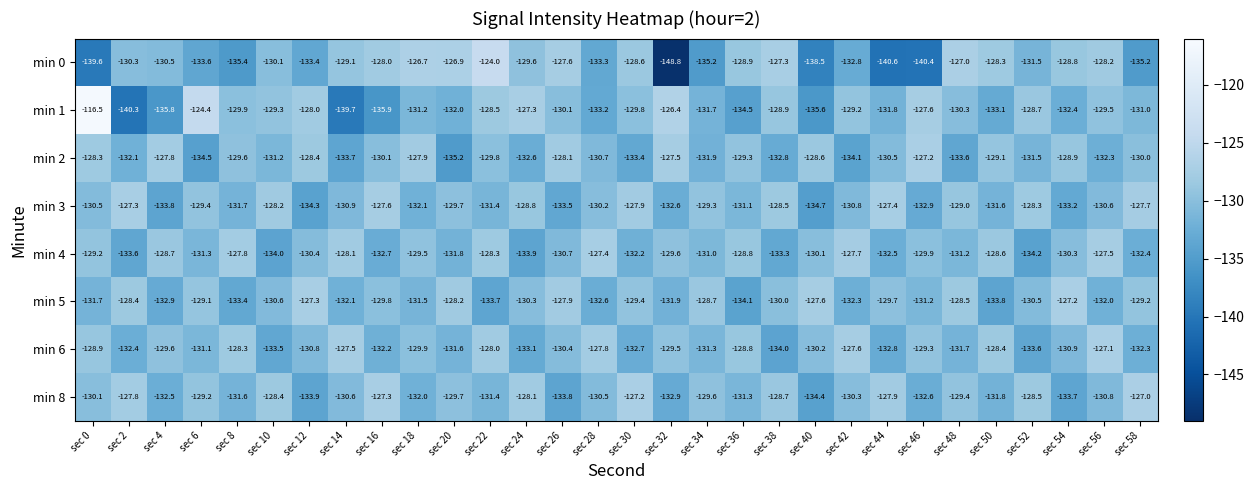

Which series changed the most between sec 32 and sec 38?

min 0